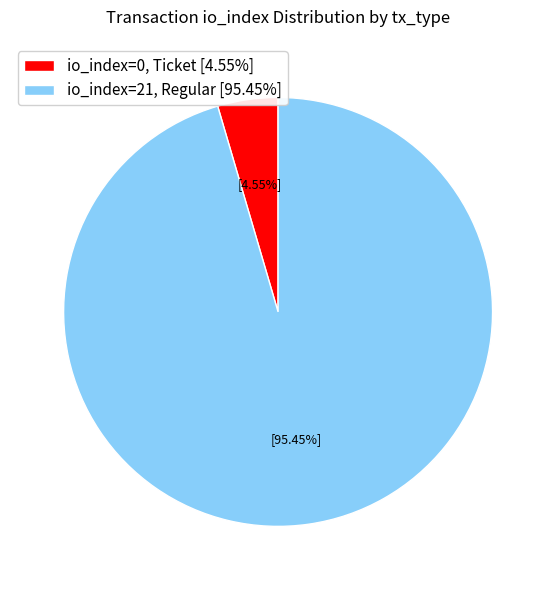

Combined, do io_index=0, Ticket [4.55%] and io_index=21, Regular [95.45%] account for over 50%?

Yes